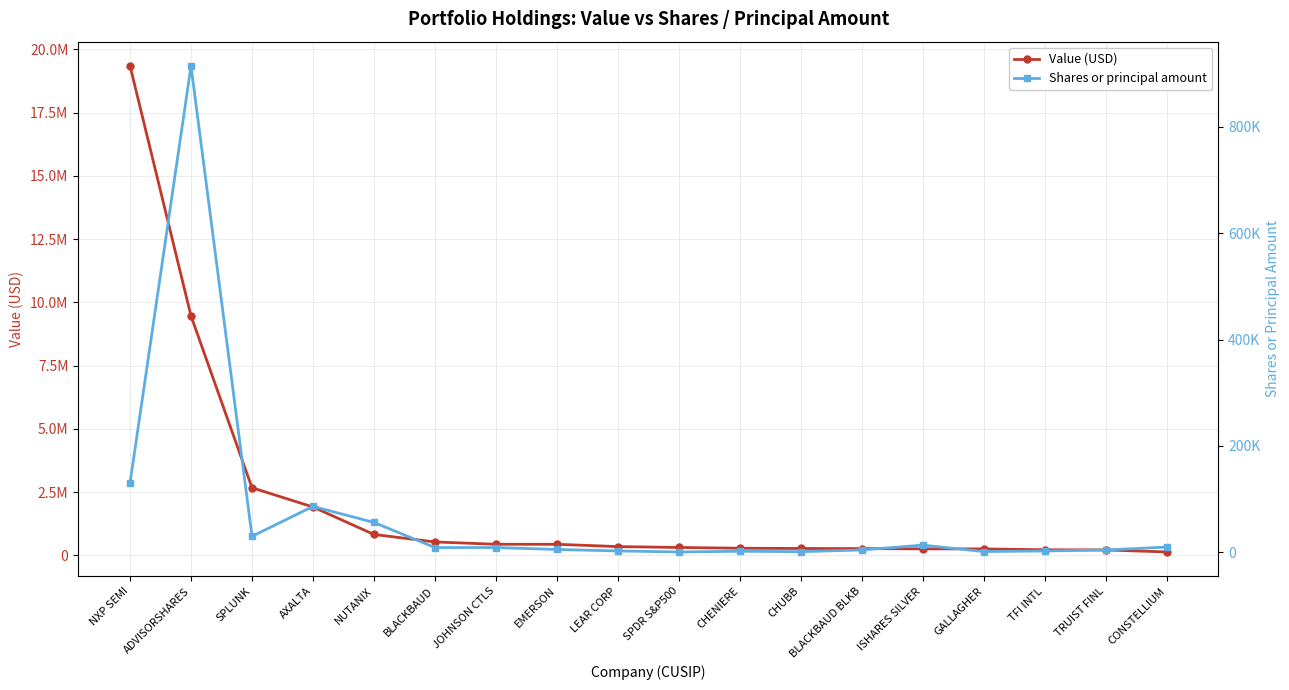

What is the total value across all series at SPLUNK?

2701200